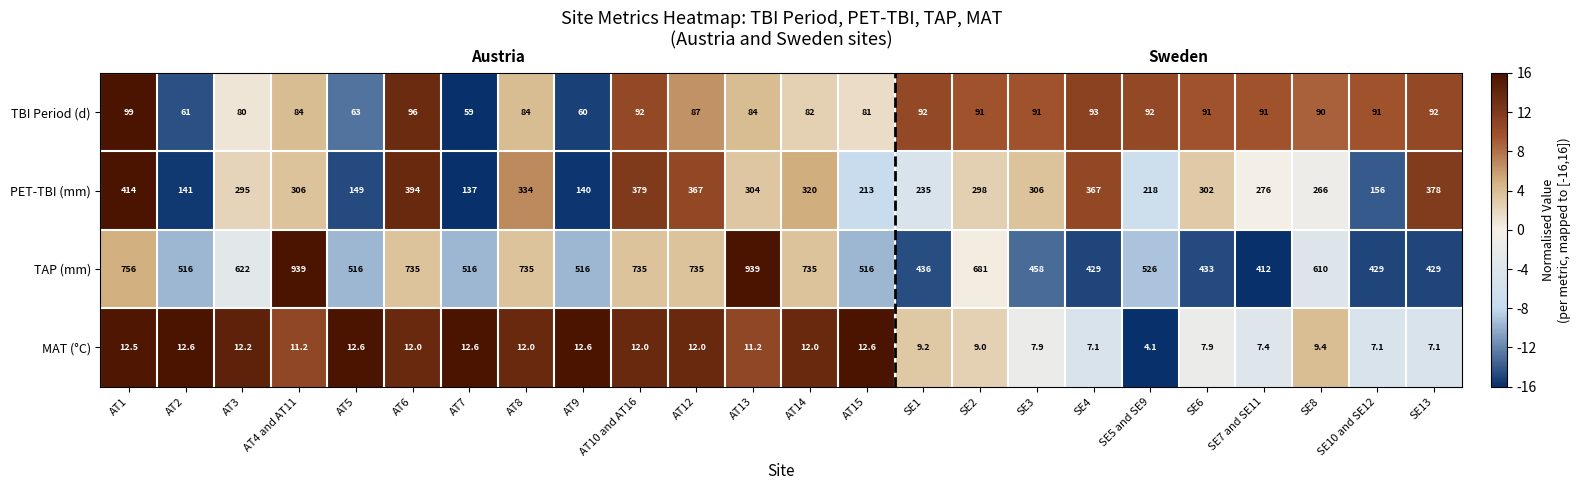

At SE1, list the series in order from smallest to largest.

MAT (°C), TBI Period (d), PET-TBI (mm), TAP (mm)